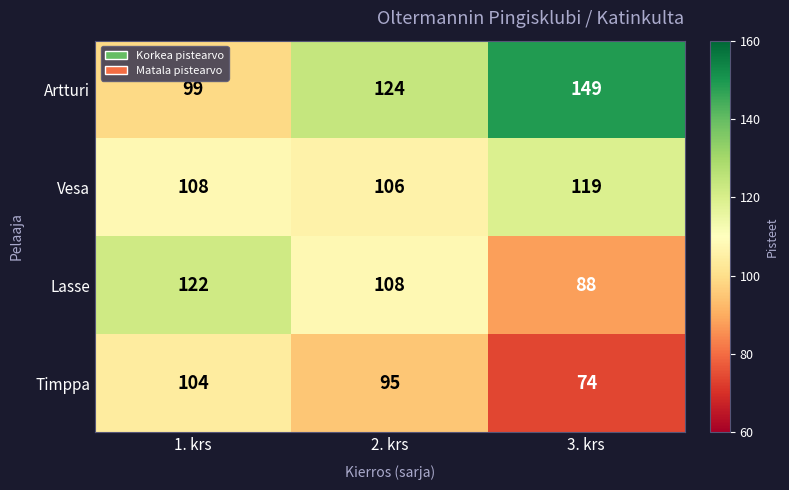

Rank the series at 3. krs from highest to lowest value.

Artturi, Vesa, Lasse, Timppa